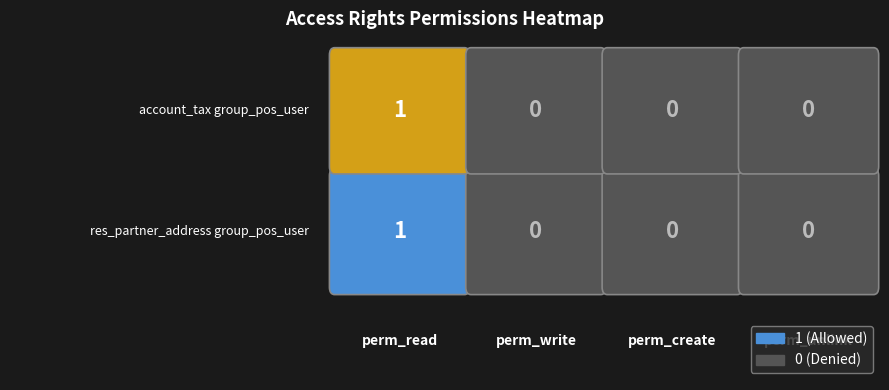

Is the value of access_res_partner_address_group_pos_user at perm_create greater than the value of access_account_tax_group_pos_user at perm_create?

No